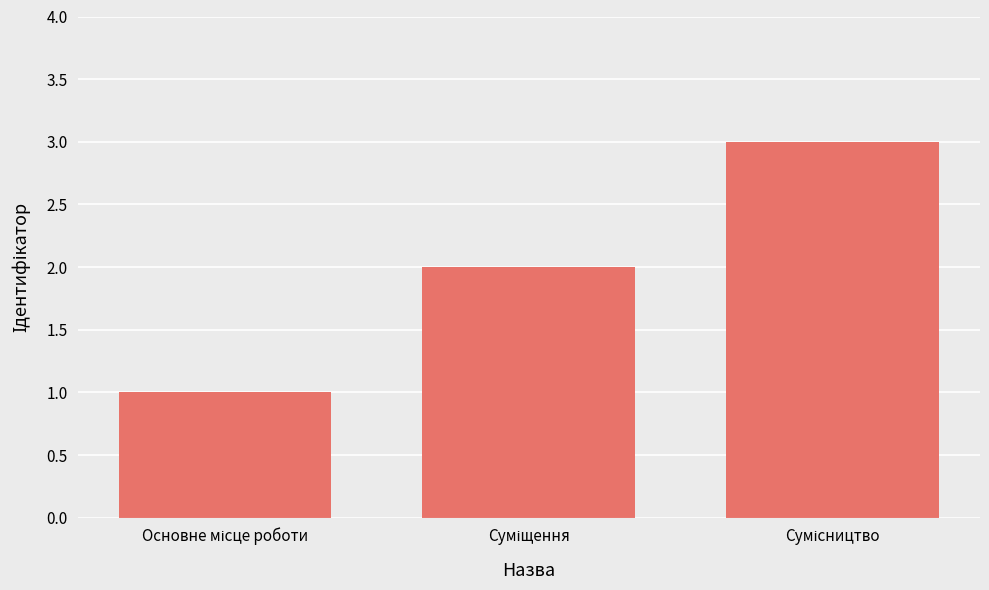

What is the greatest value displayed?

3